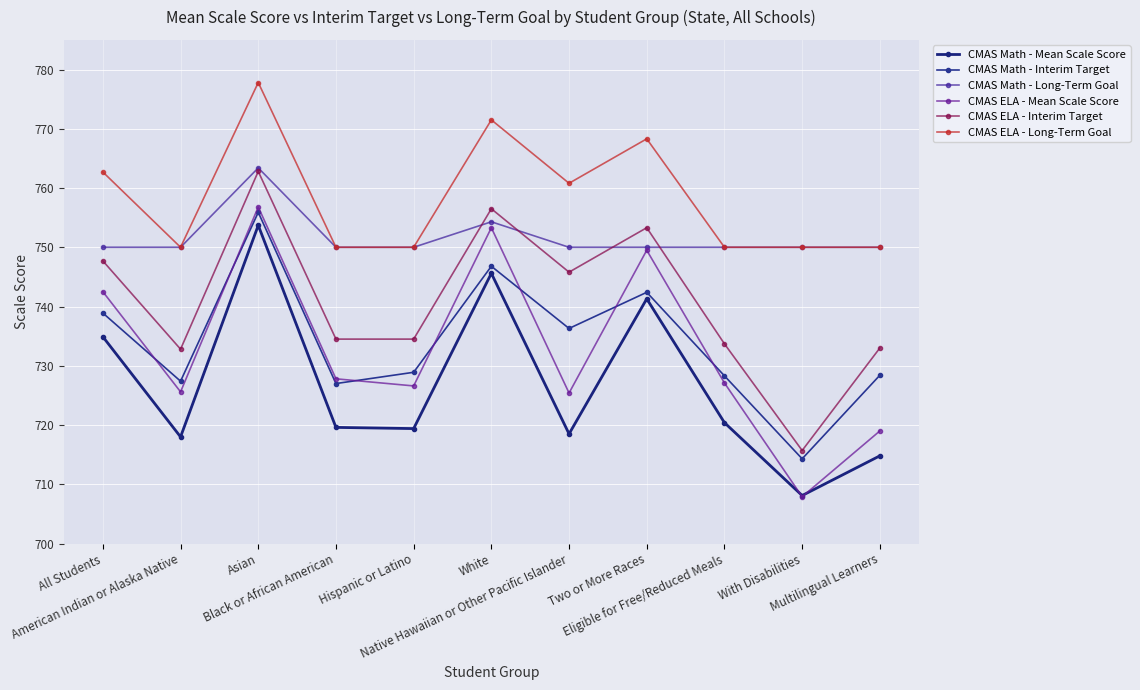

What is the label of the 1st point from the right?

Multilingual Learners